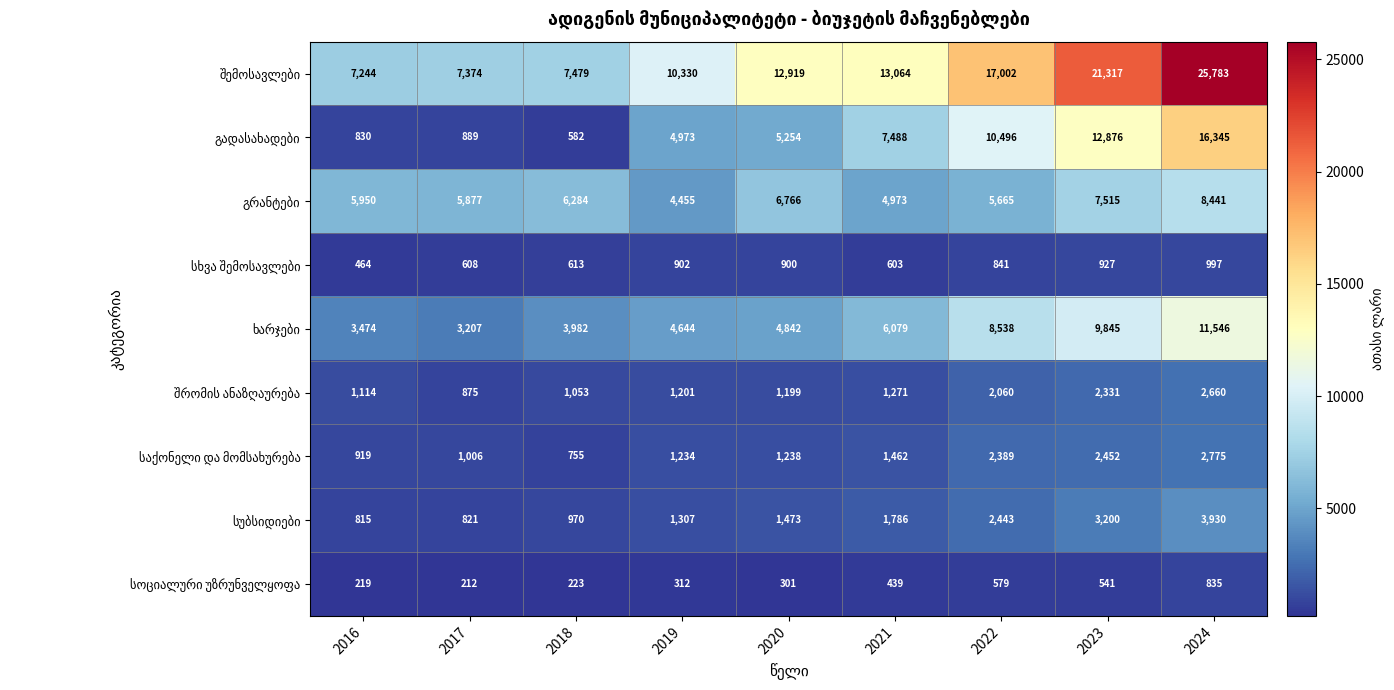

What is the total value across all series at 2024?

73312